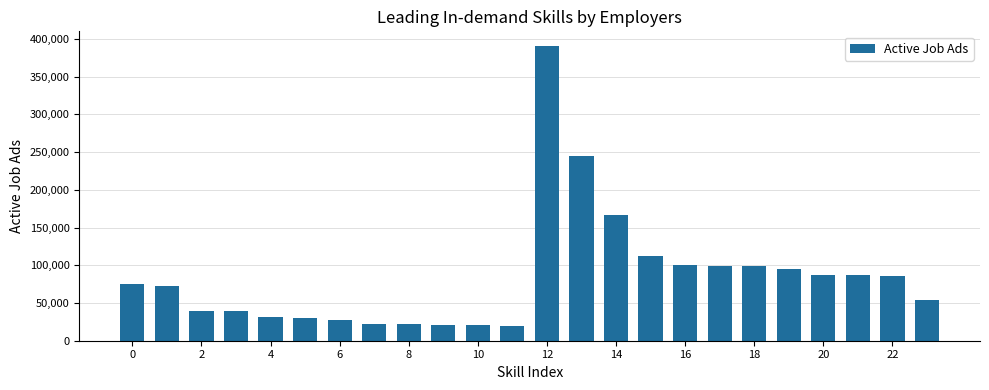

What is the greatest value displayed?

390582